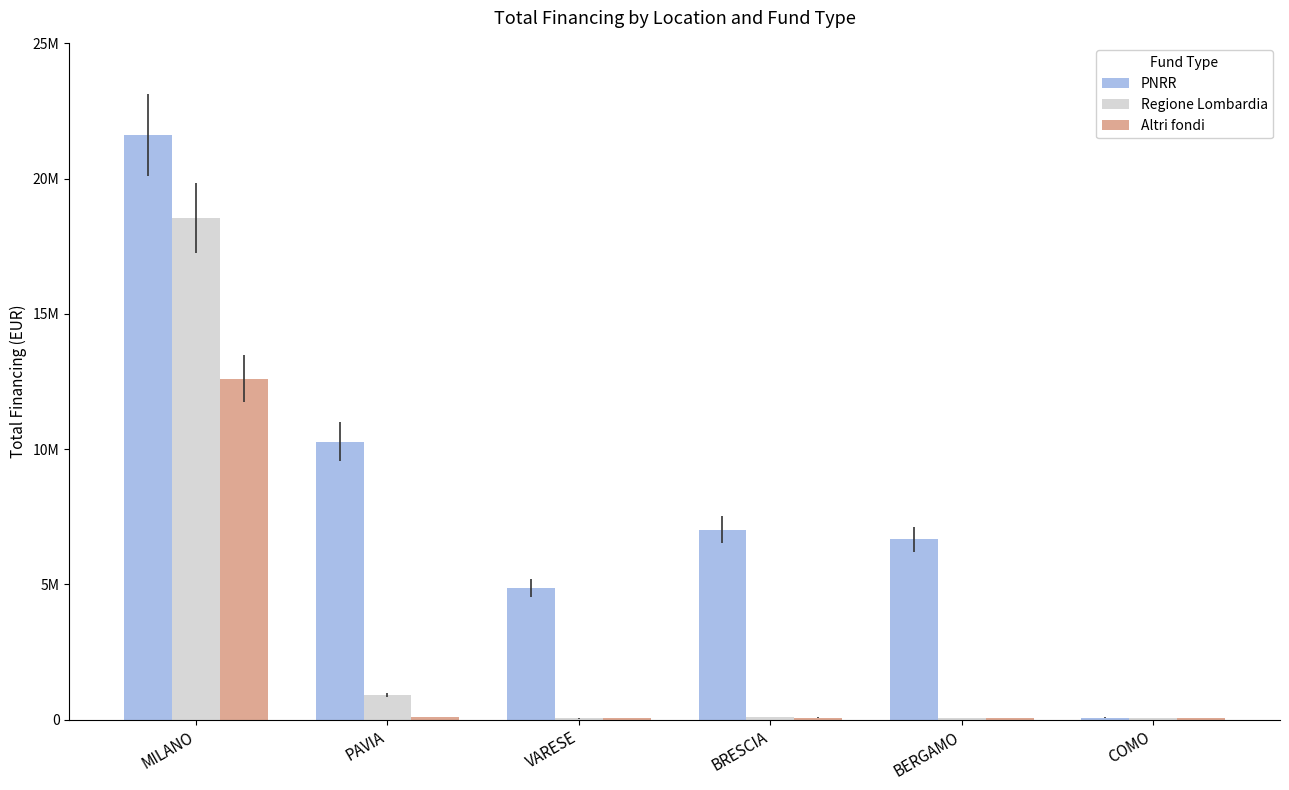

Which series changed the most between MILANO and BERGAMO?

Regione Lombardia